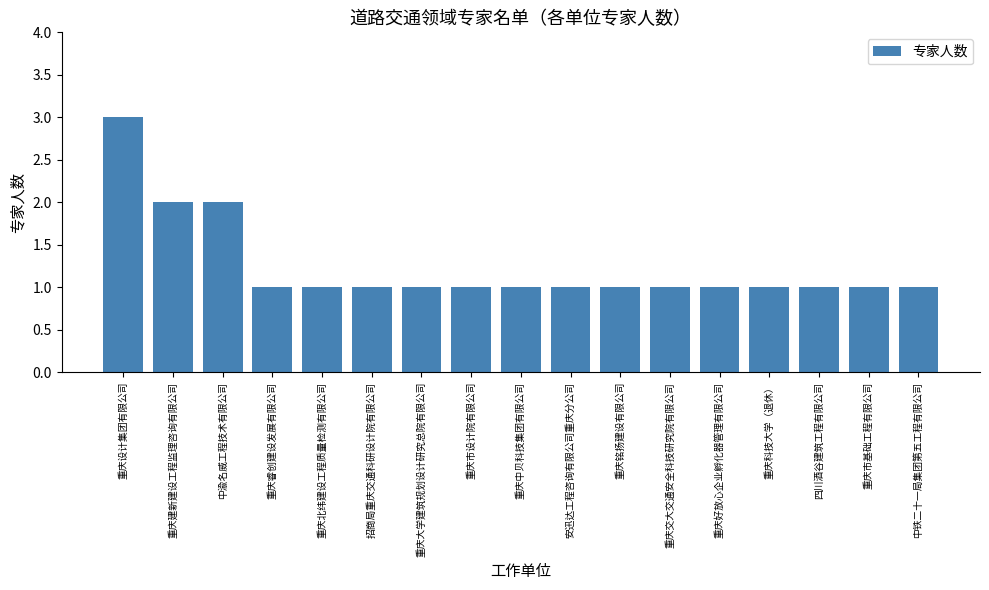

Reading left to right, extract all data points from this chart.

3	2	2	1	1	1	1	1	1	1	1	1	1	1	1	1	1